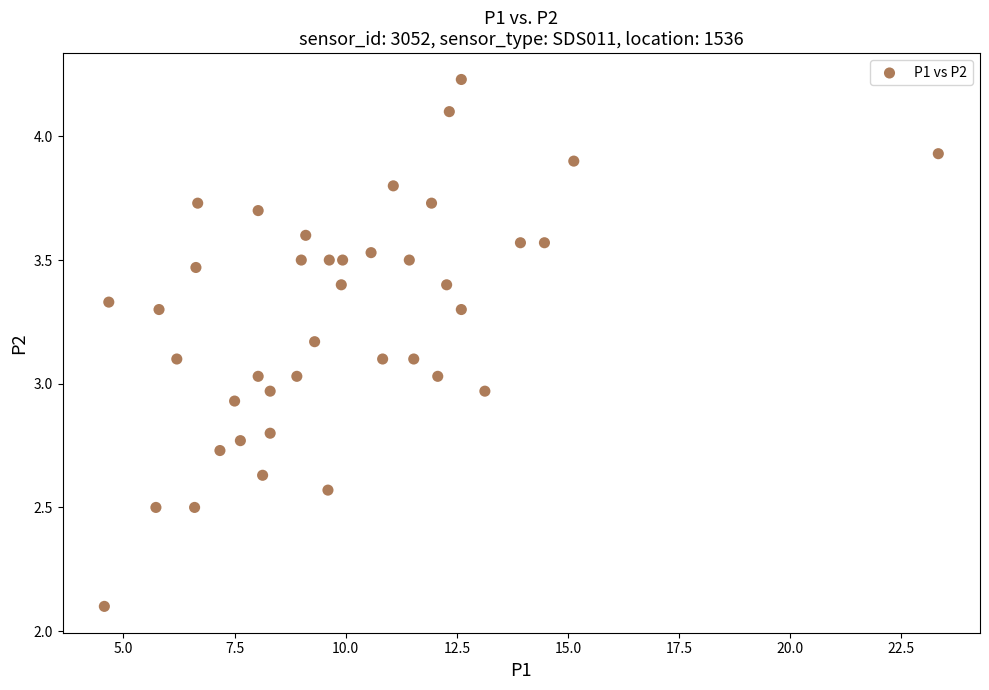

What is the range of Y values (max minus min)?

2.1